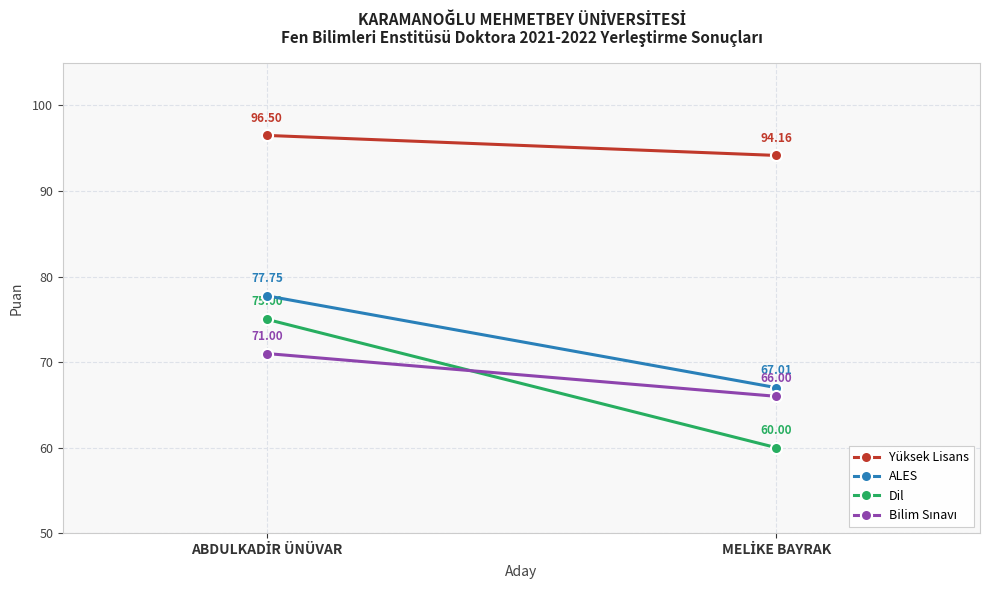

What are all the series names shown in the legend?

Yüksek Lisans, ALES, Dil, Bilim Sınavı